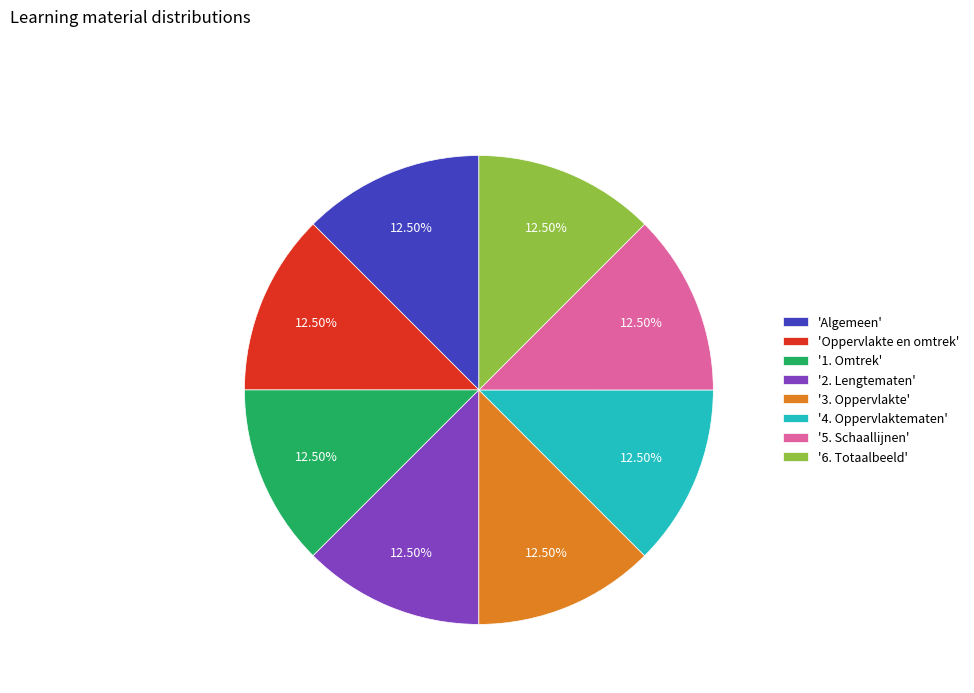

Do '3. Oppervlakte' and '4. Oppervlaktematen' together represent more than half of the pie?

No